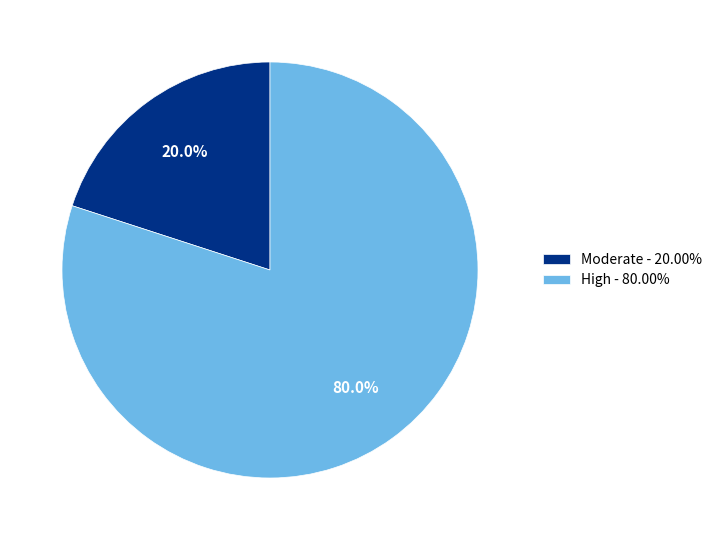

How many segments does this pie chart have?

2